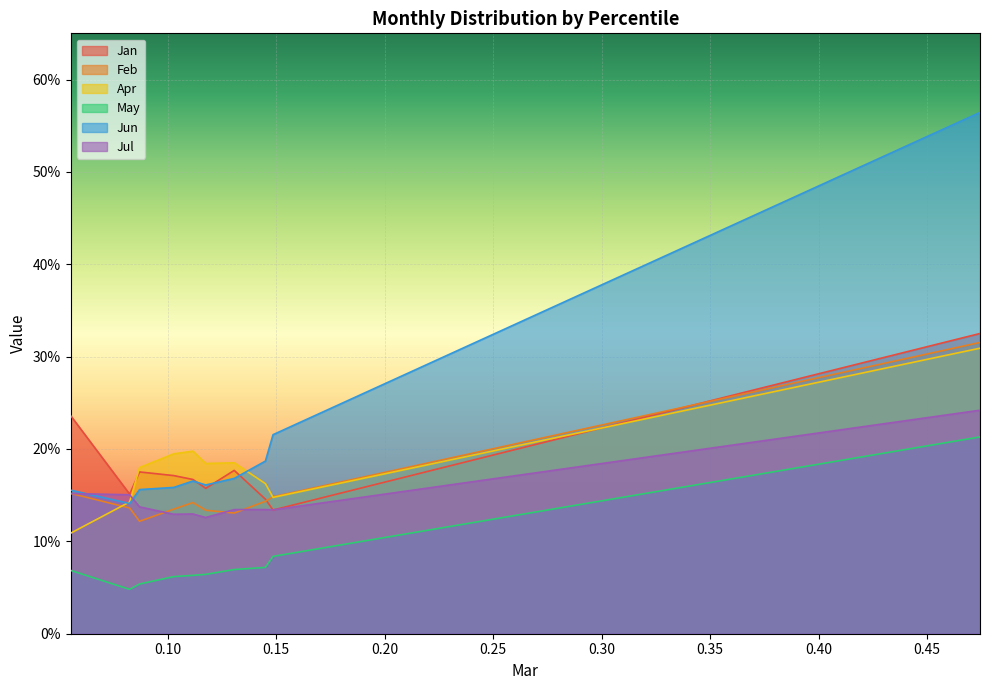

Reading right to left, what are all the values shown in this chart?

Jan: 0.3	0.1	0.1	0.2	0.2	0.2	0.2	0.2	0.2	0.2
Feb: 0.3	0.1	0.1	0.1	0.1	0.1	0.1	0.1	0.1	0.2
Apr: 0.3	0.1	0.2	0.2	0.2	0.2	0.2	0.2	0.1	0.1
May: 0.2	0.1	0.1	0.1	0.1	0.1	0.1	0.1	0.0	0.1
Jun: 0.6	0.2	0.2	0.2	0.2	0.2	0.2	0.2	0.1	0.2
Jul: 0.2	0.1	0.1	0.1	0.1	0.1	0.1	0.1	0.2	0.2